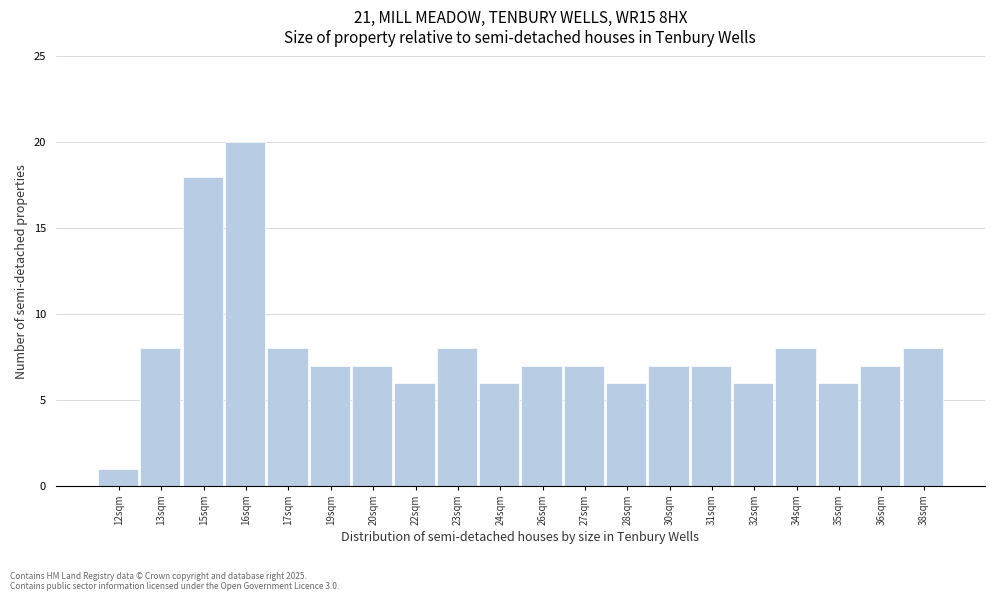

Reading left to right, extract all data points from this chart.

12sqm=1	13sqm=8	15sqm=18	16sqm=20	17sqm=8	19sqm=7	20sqm=7	22sqm=6	23sqm=8	24sqm=6	26sqm=7	27sqm=7	28sqm=6	30sqm=7	31sqm=7	32sqm=6	34sqm=8	35sqm=6	36sqm=7	38sqm=8